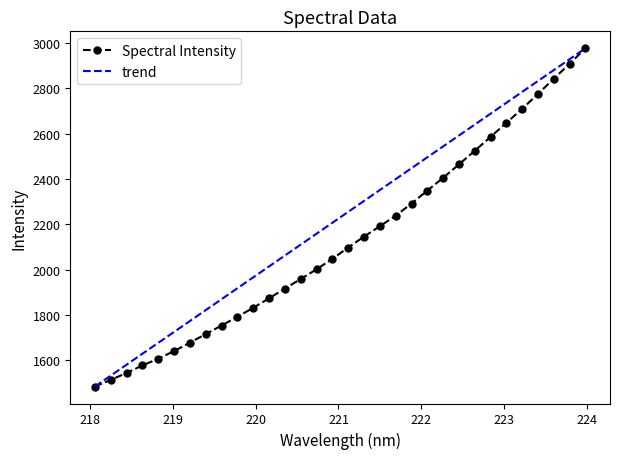

Reading right to left, extract all data points from this chart.

2976.2	2907.9	2842.2	2775.1	2709.4	2647.3	2585.4	2524.0	2464.0	2404.8	2348.3	2291.1	2237.6	2191.1	2145.5	2097.3	2047.3	2001.1	1958.3	1916.4	1873.1	1831.3	1791.4	1753.0	1715.3	1677.3	1640.2	1606.8	1576.8	1543.7	1513.2	1483.7